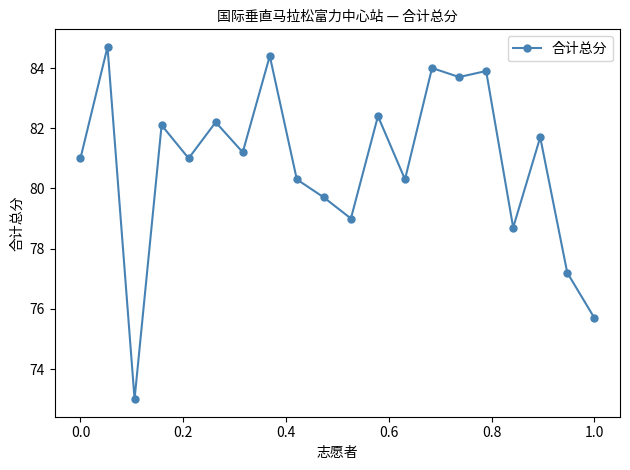

How many interior local peaks (higher than both neighbors) does the data have?

8